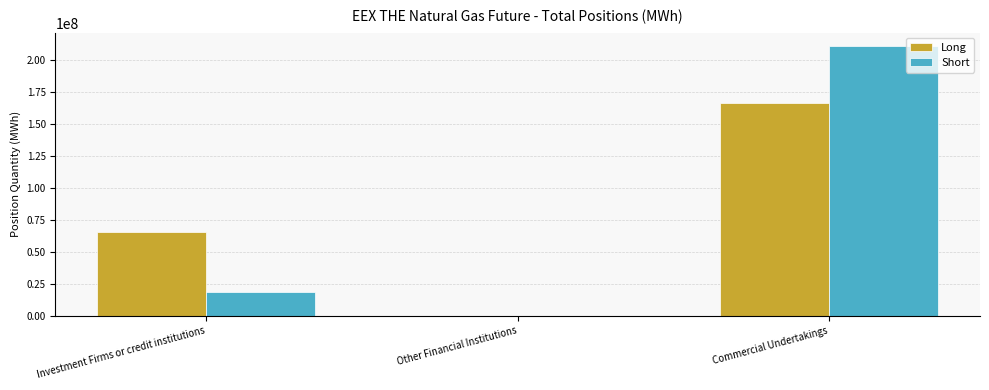

What is the sum of the Short values at Other Financial Institutions and Investment Firms or credit institutions?

18453807